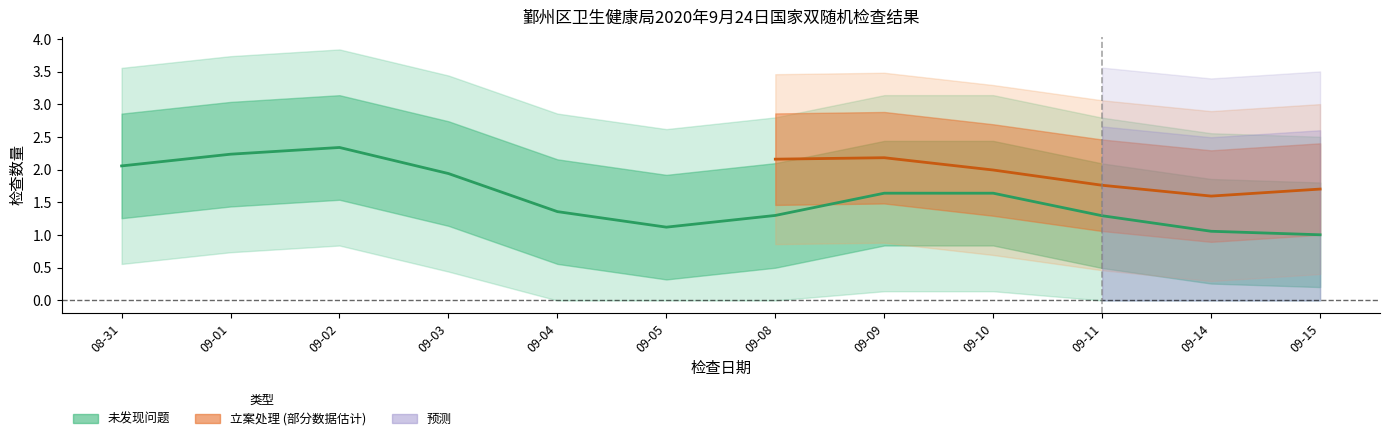

Does the chart have visible grid lines?

No